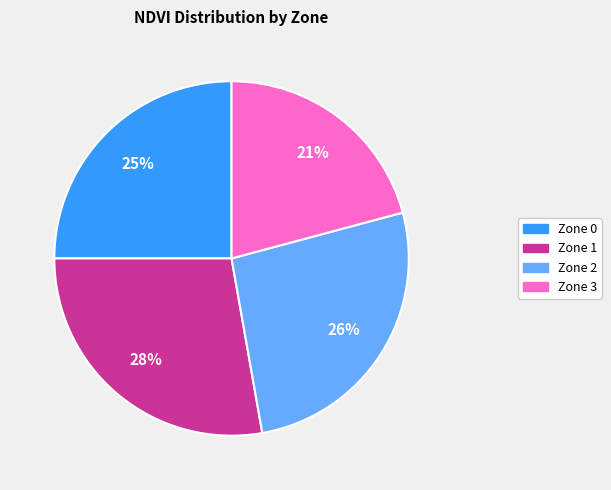

What is the largest slice in the pie chart?

Zone 1